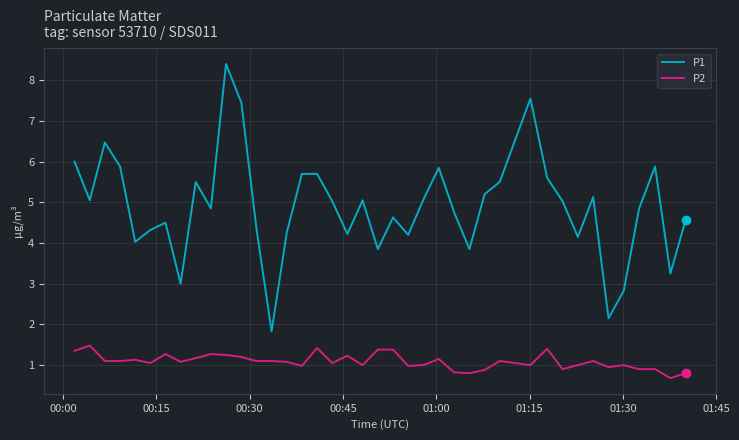

Does the chart display data point markers on the line(s)?

No